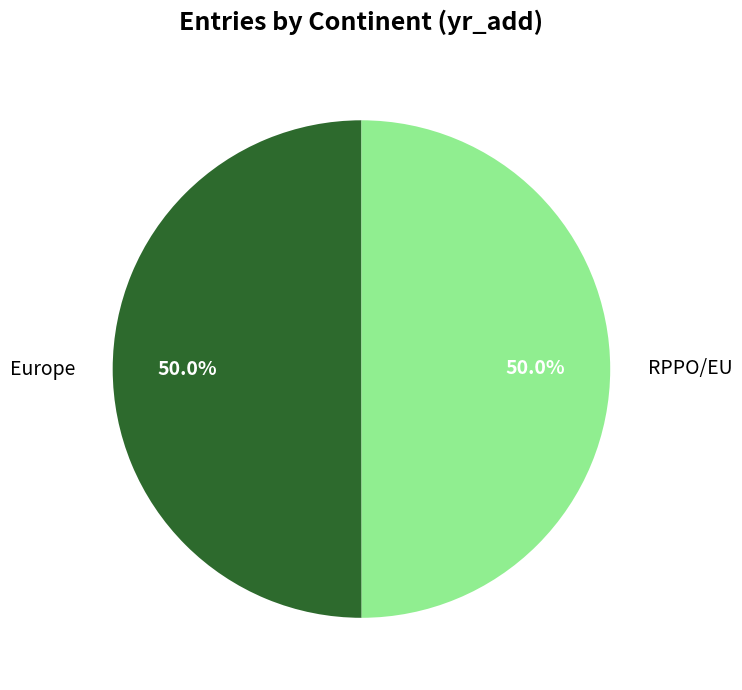

Approximately how many times larger is the value at RPPO/EU compared to Europe?

1.0